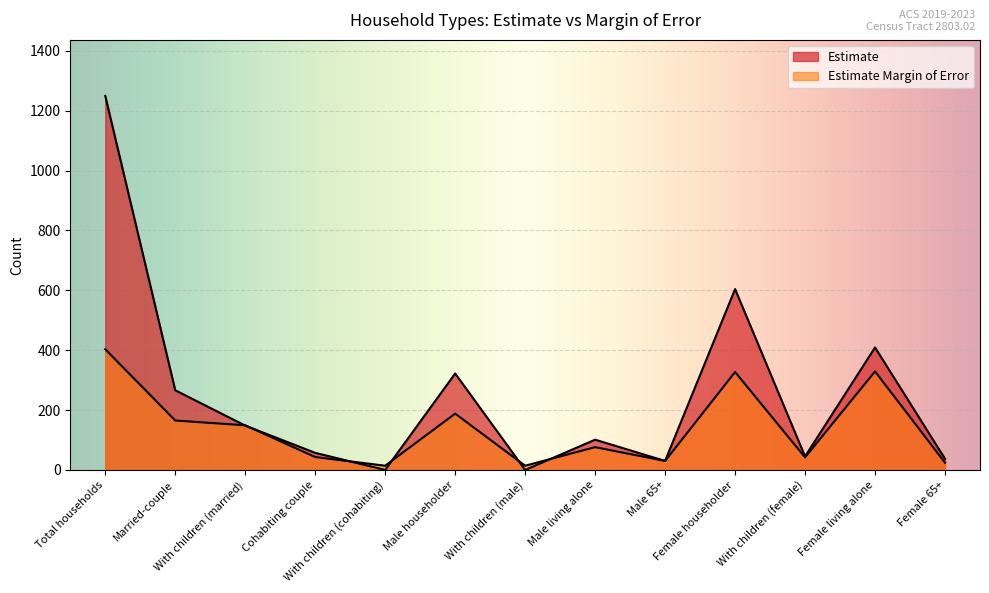

Which series has the widest spread of values?

Estimate